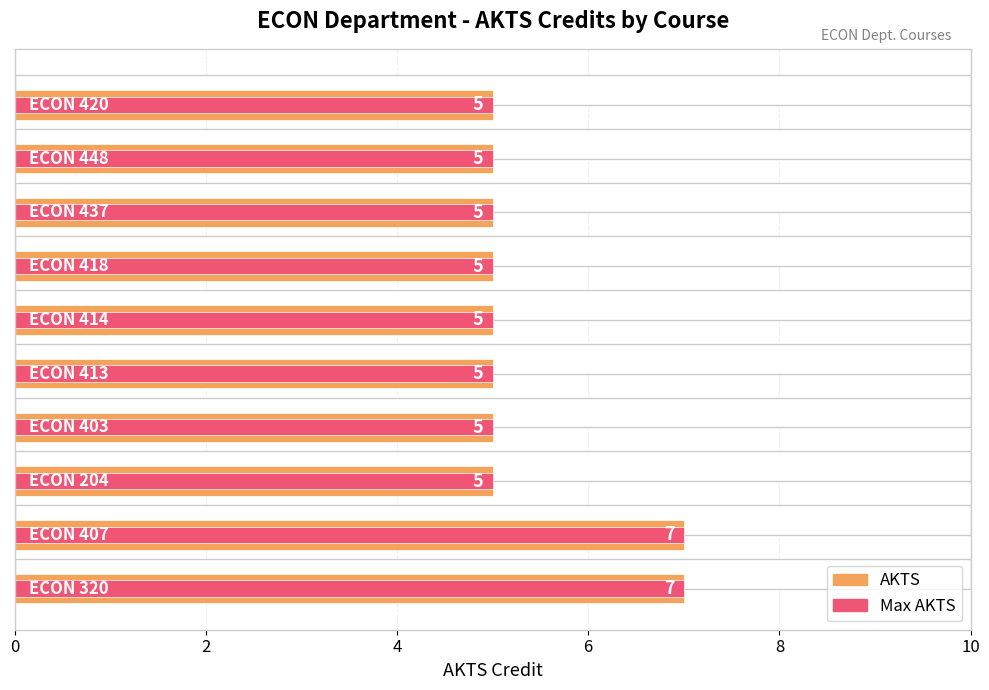

What are all the series names shown in the legend?

AKTS, Max AKTS